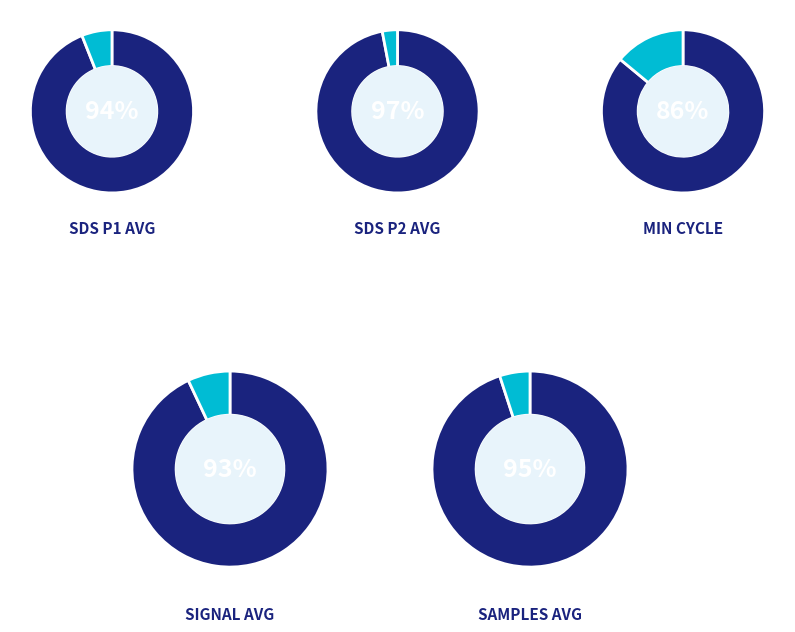

Is Samples the majority of the pie?

Yes